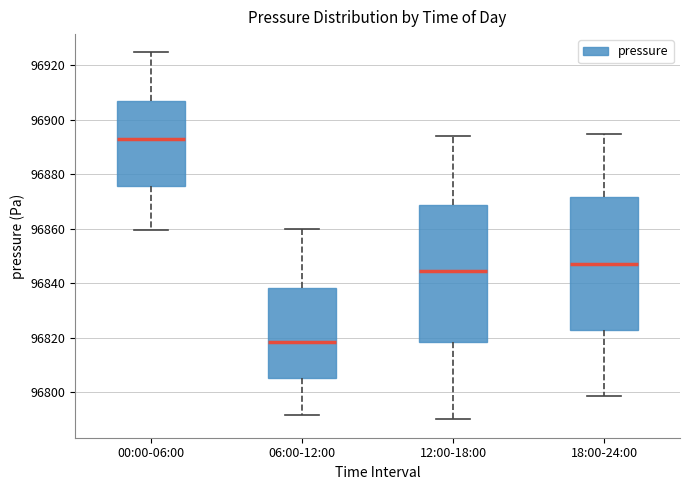

Which box's median line is the lowest?

06:00-12:00